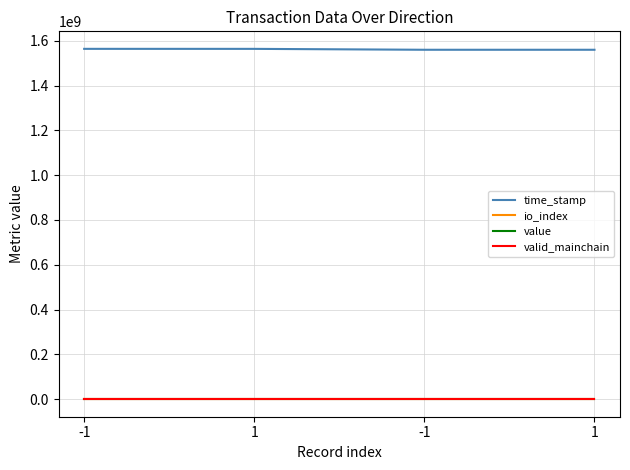

The value of io_index at 1 is 1.1. True or false?

False